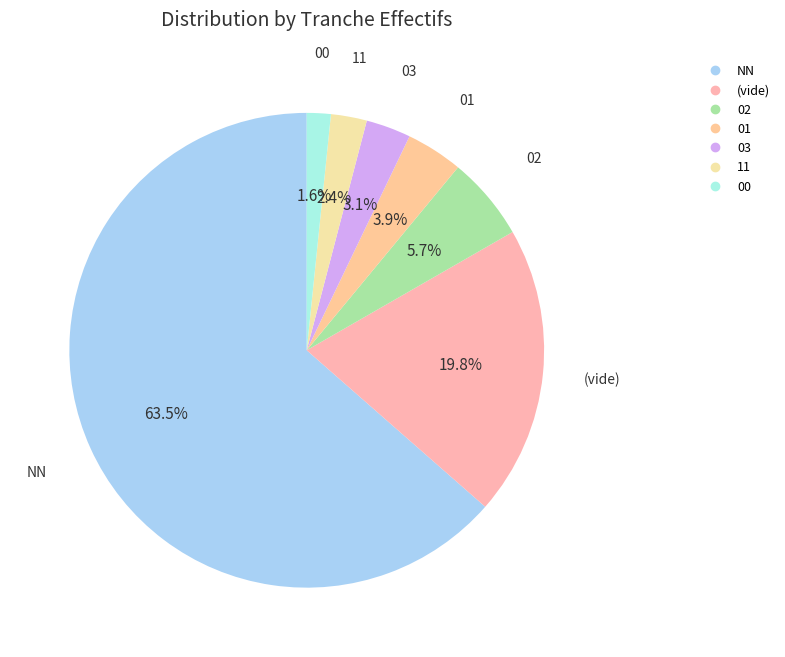

How many slices are in this pie chart?

7